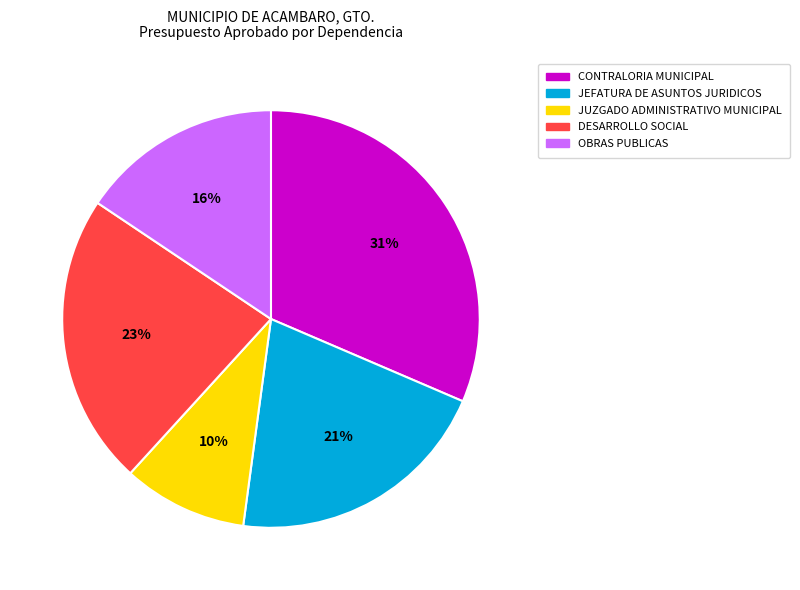

What percentage is the JUZGADO ADMINISTRATIVO MUNICIPAL slice, to the nearest percent?

10%